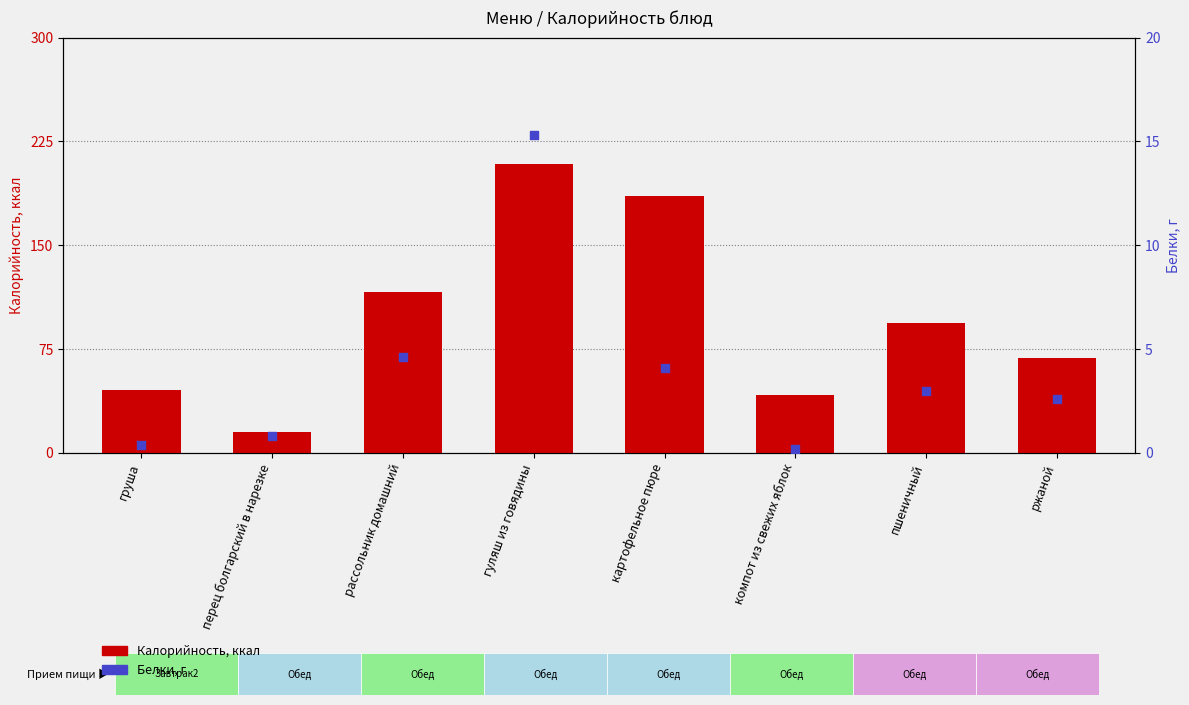

Which series contains the highest Y value?

Калорийность